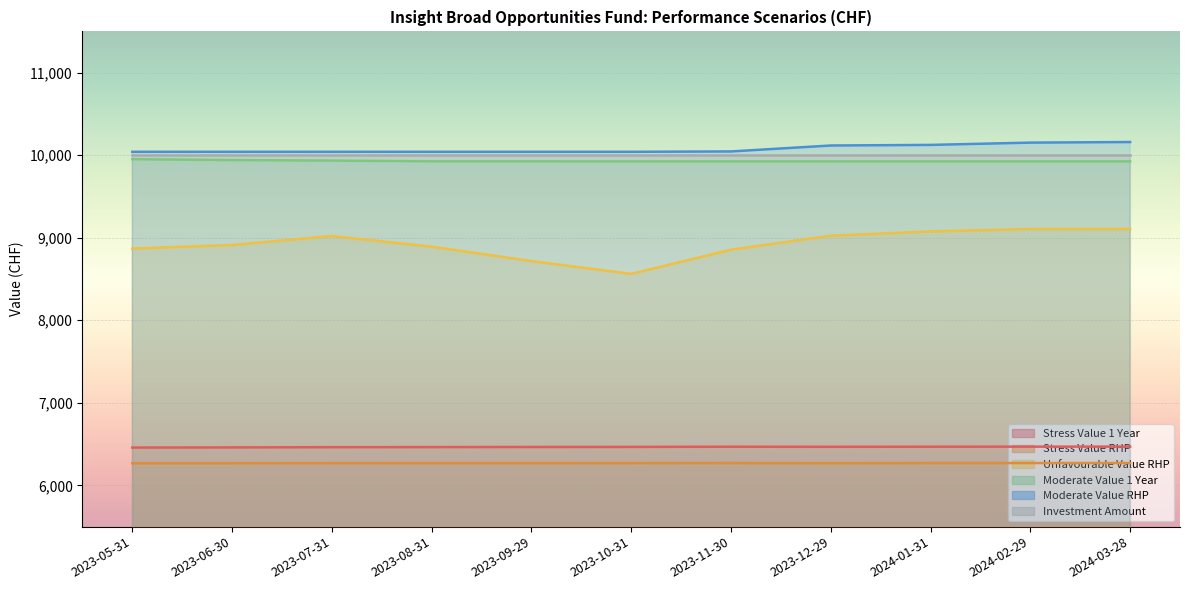

In Unfavourable Value RHP, how many points are lower than both neighbors (excluding endpoints)?

1